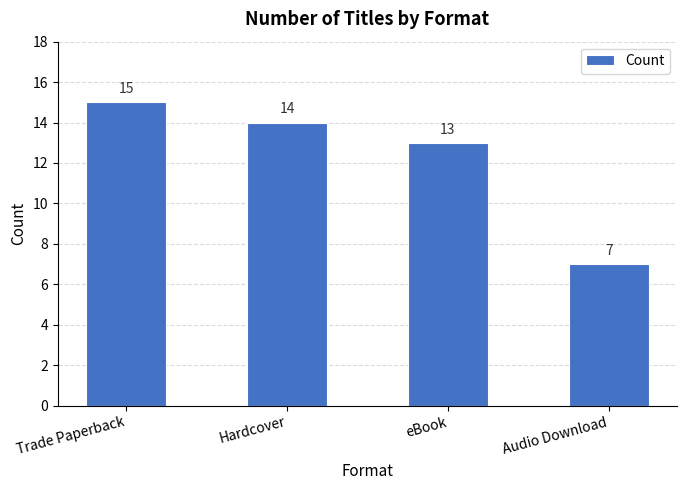

Does the chart contain stacked bars?

No